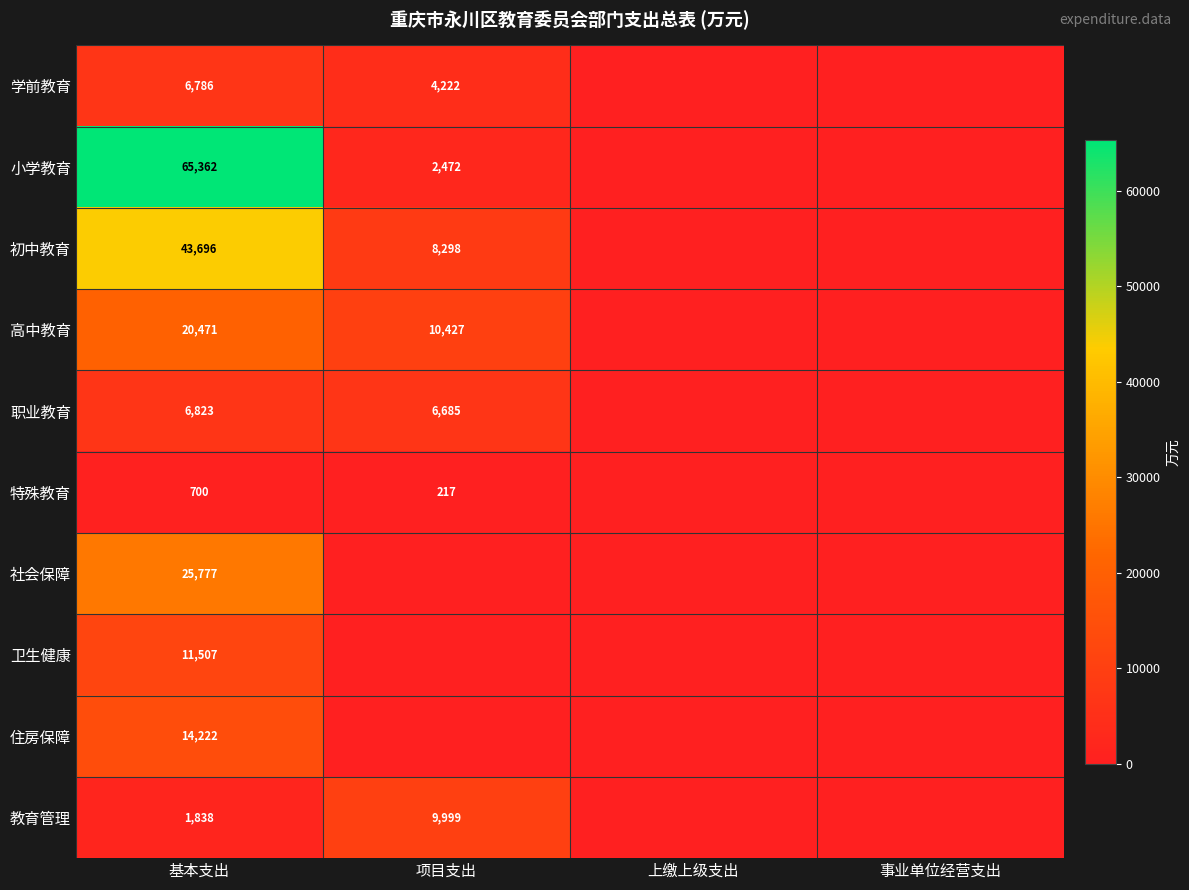

At which category is the sum across all series the highest?

基本支出